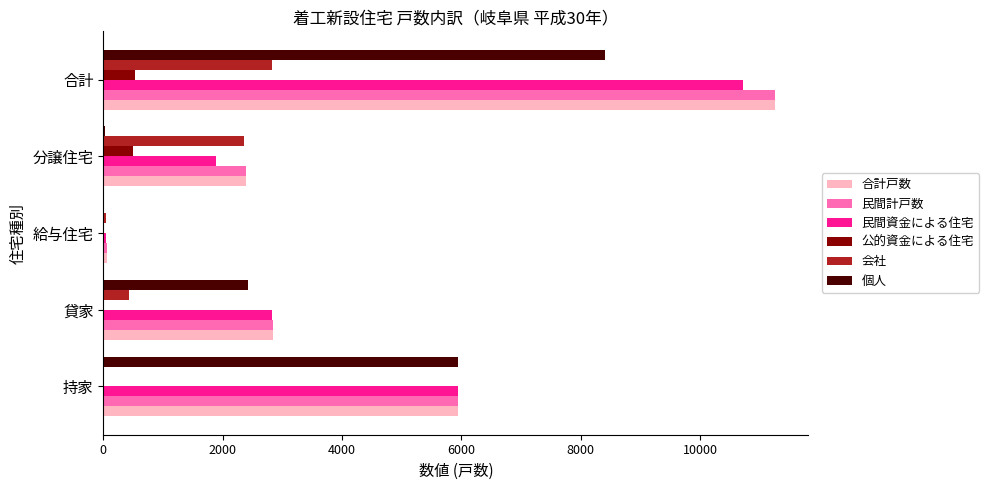

Between 持家 and 貸家, which series saw the biggest shift?

個人